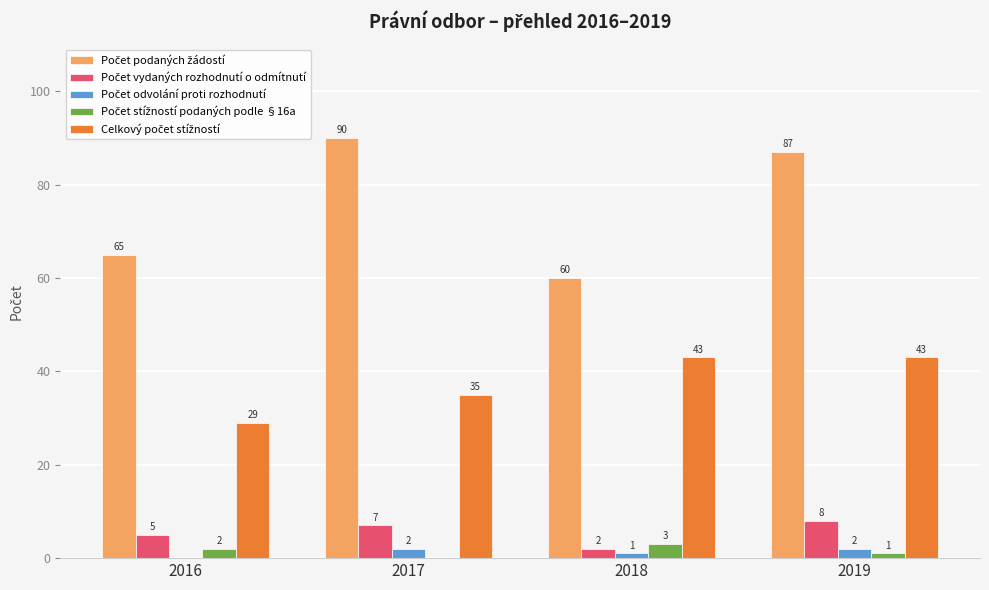

What is the greatest value displayed?

90